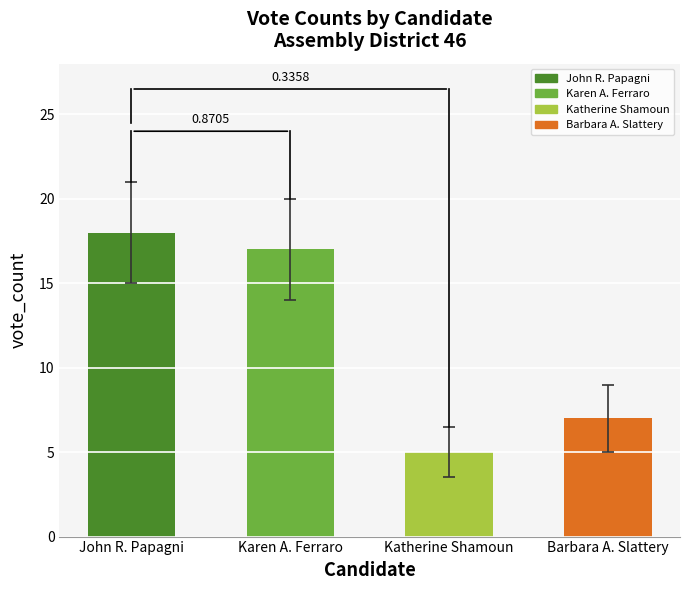

At which label is the value closest to 11?

Barbara A. Slattery